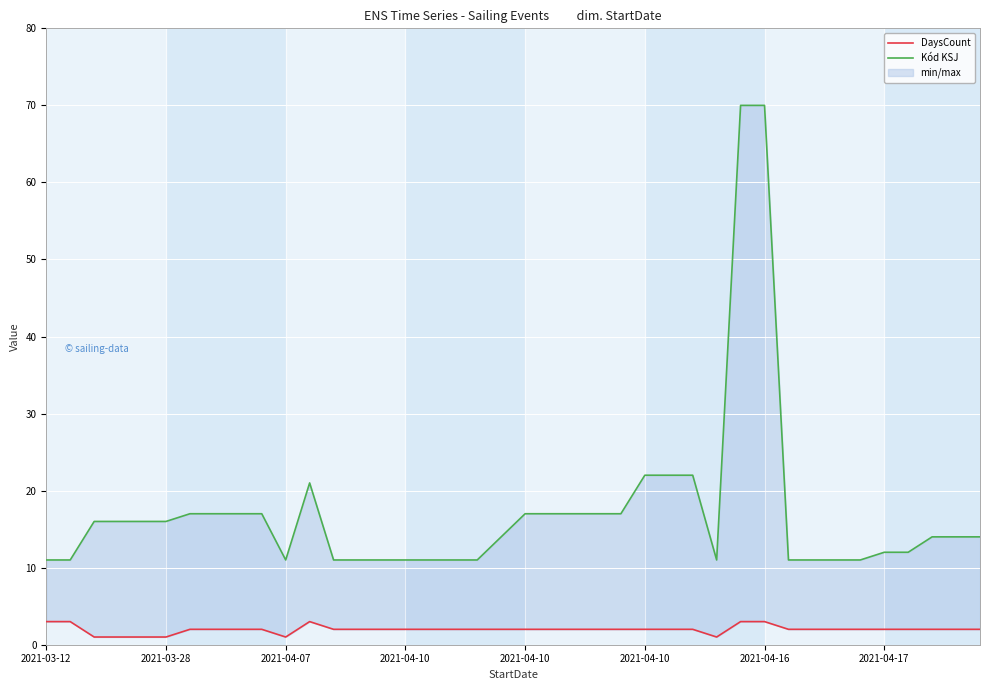

Where is the first local minimum for DaysCount?

2021-04-07